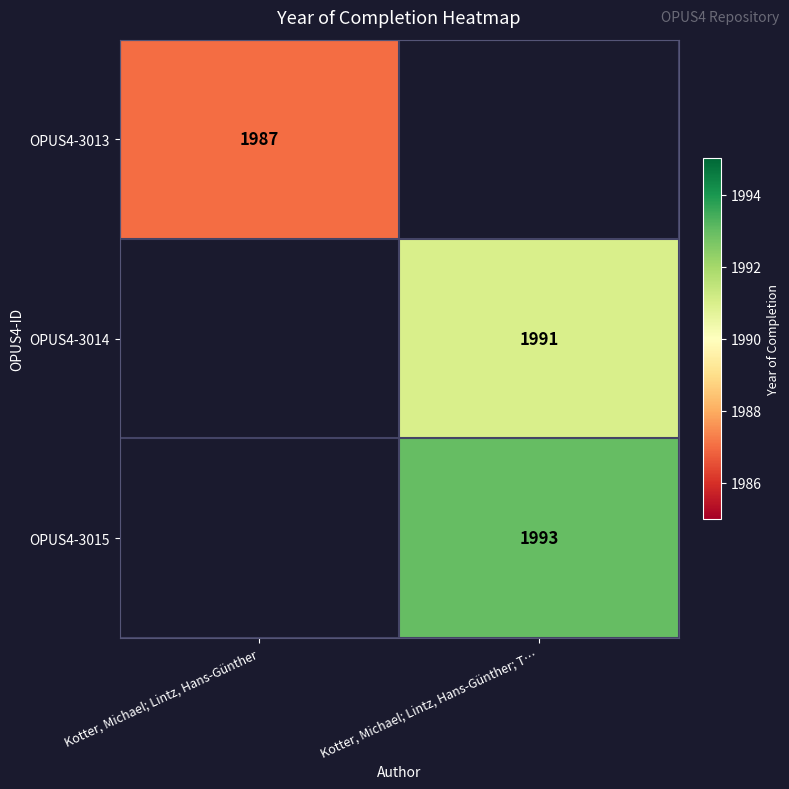

Is it true that OPUS4-3013 equals 1987 at Kotter, Michael; Lintz, Hans-Günther?

True